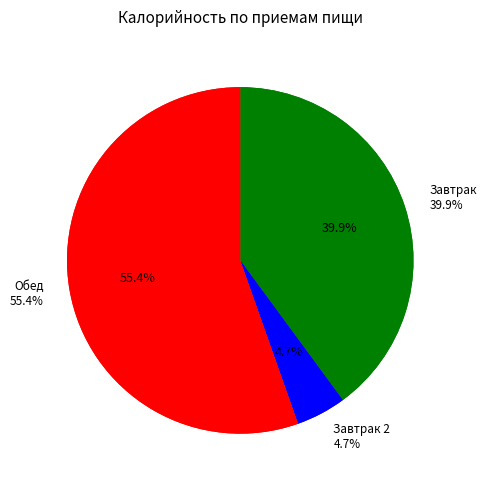

What percentage is the Завтрак 2 slice, to the nearest percent?

5%